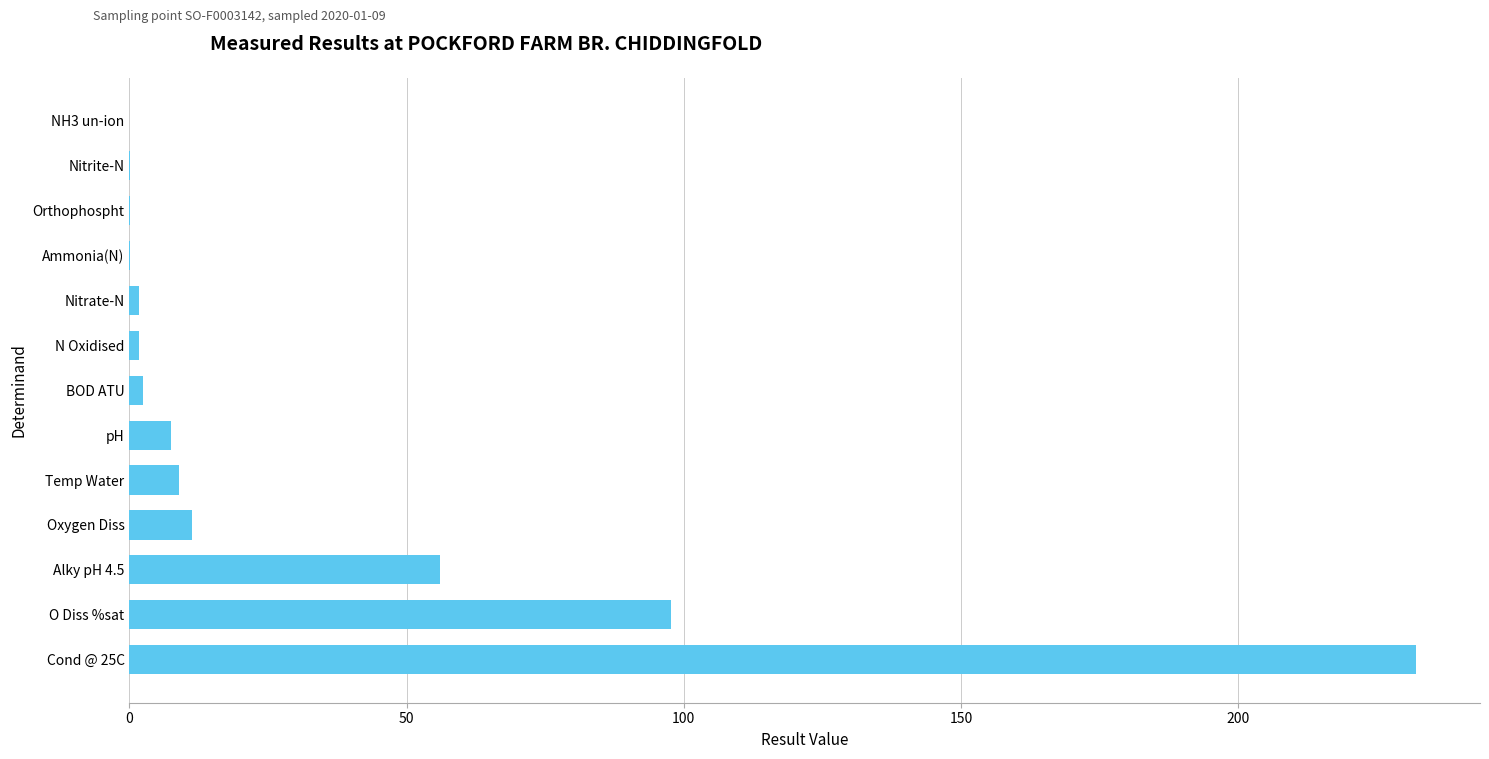

What is the greatest value displayed?

232.0